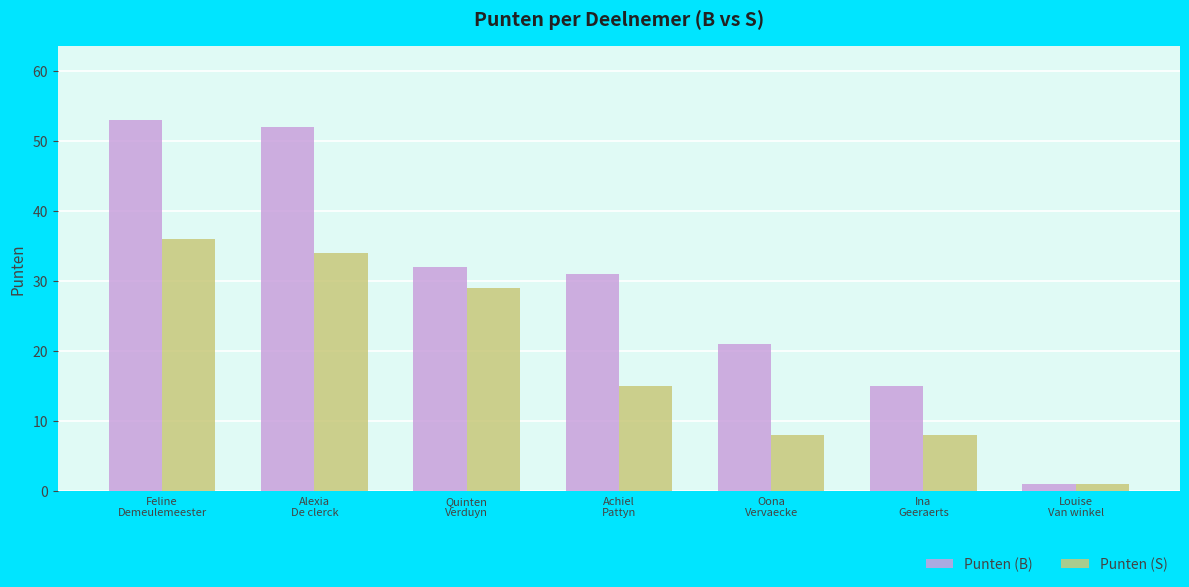

At how many categories does at least one series exceed 23?

4